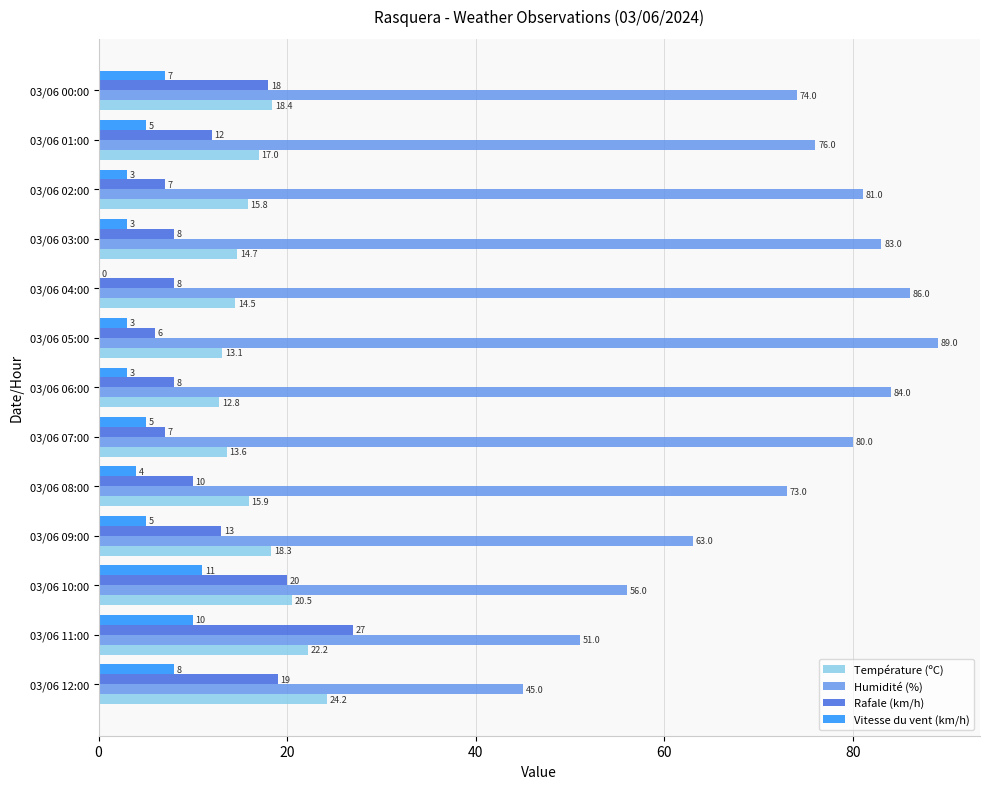

At which label is Humidité (%) closest to 67?

03/06 09:00